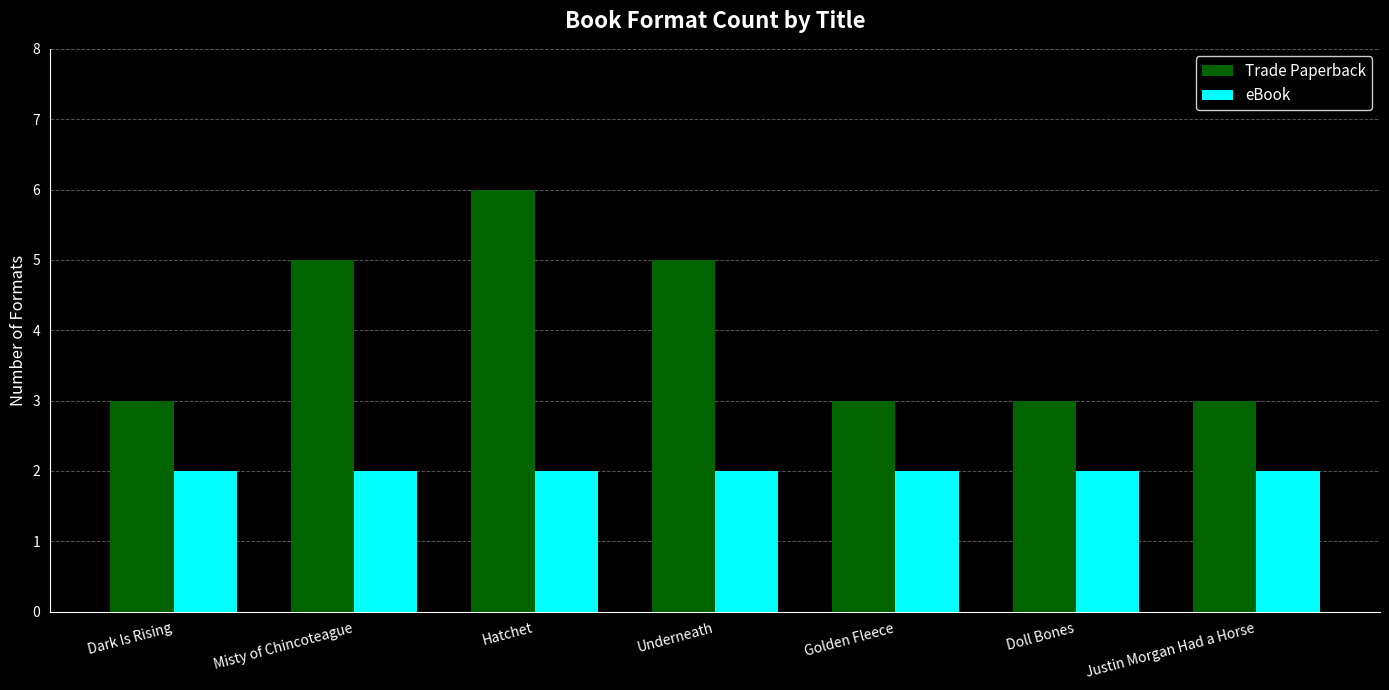

What is the spread (max minus min) of values at Hatchet?

4